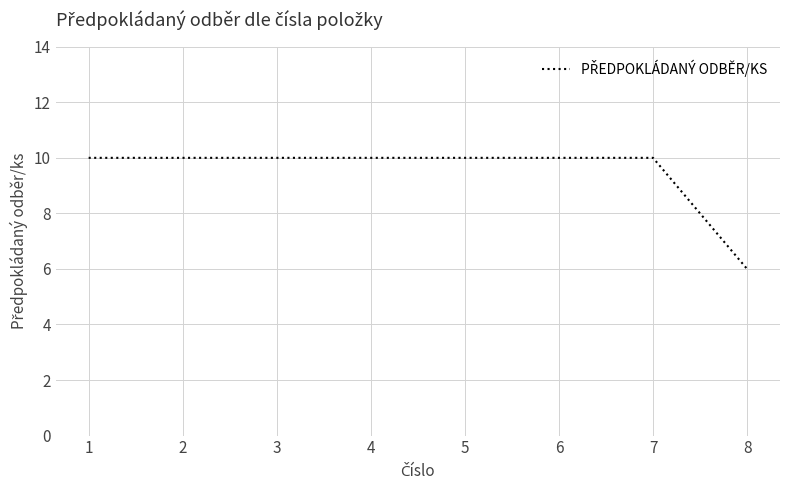

What is the ratio of the value at 3 to the value at 7?

1.0